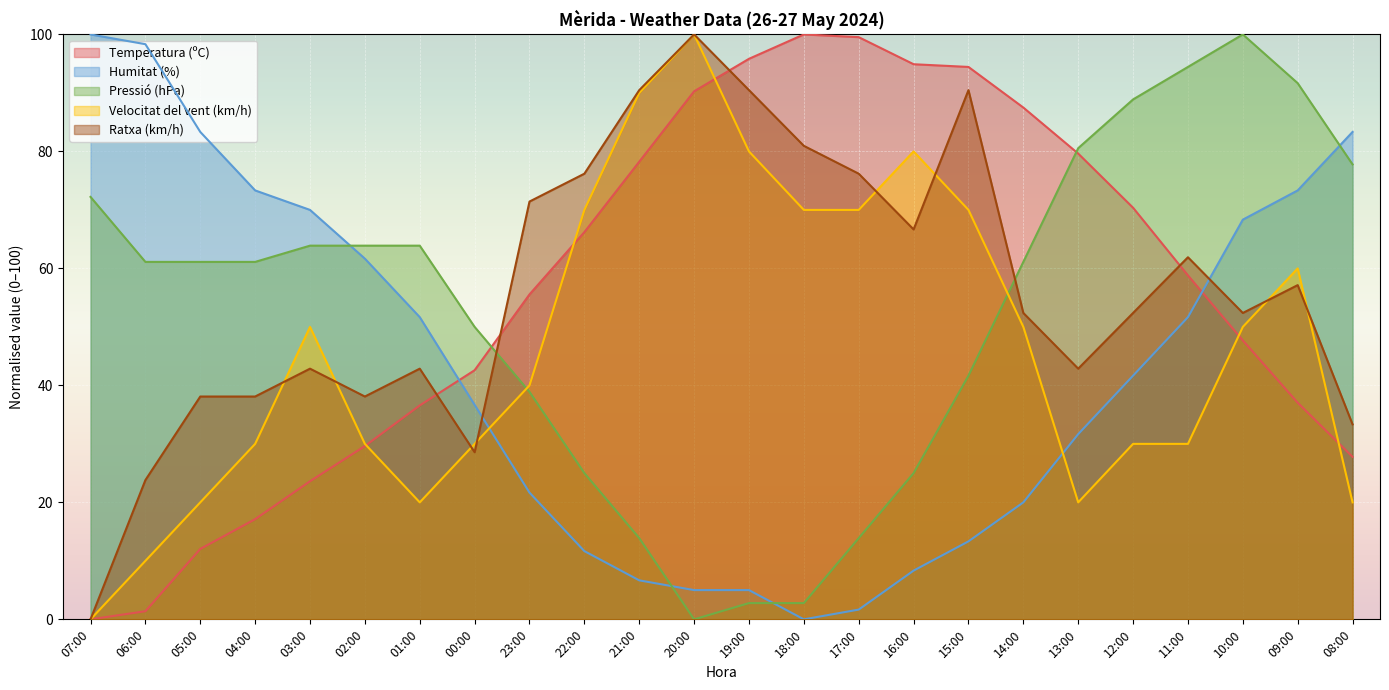

How many intersections are there between Velocitat del vent (km/h) and Humitat (%)?

2